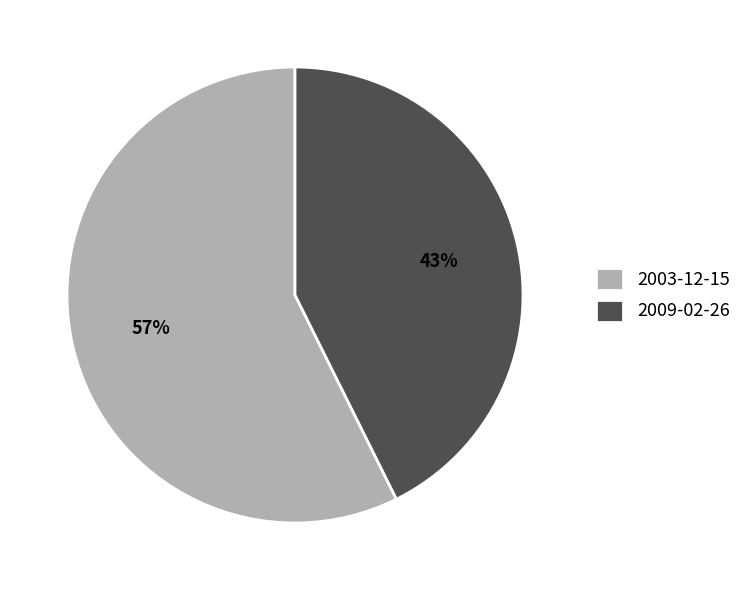

To the nearest percent, what is the average slice percentage?

50%